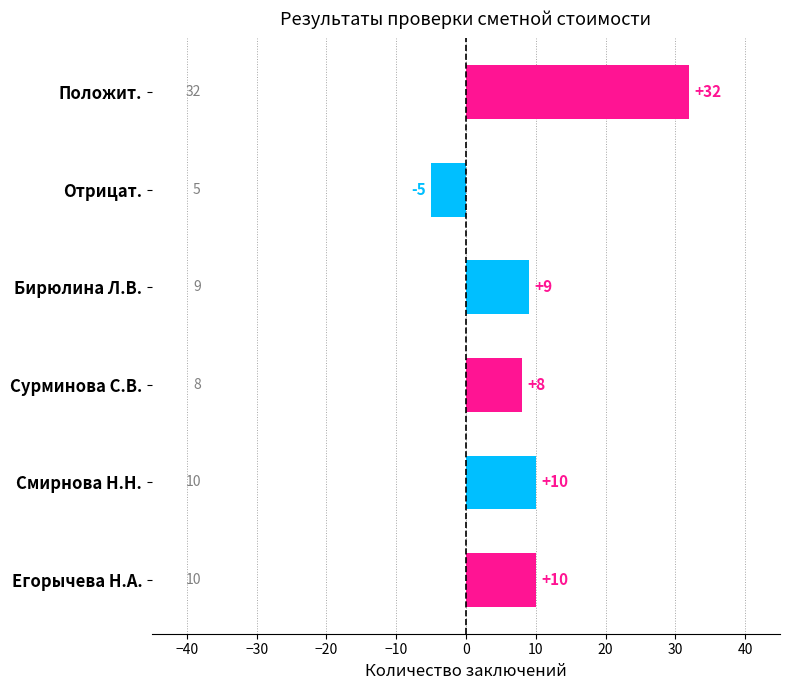

What is the change in value from Положит. to Егорычева Н.А.?

-22